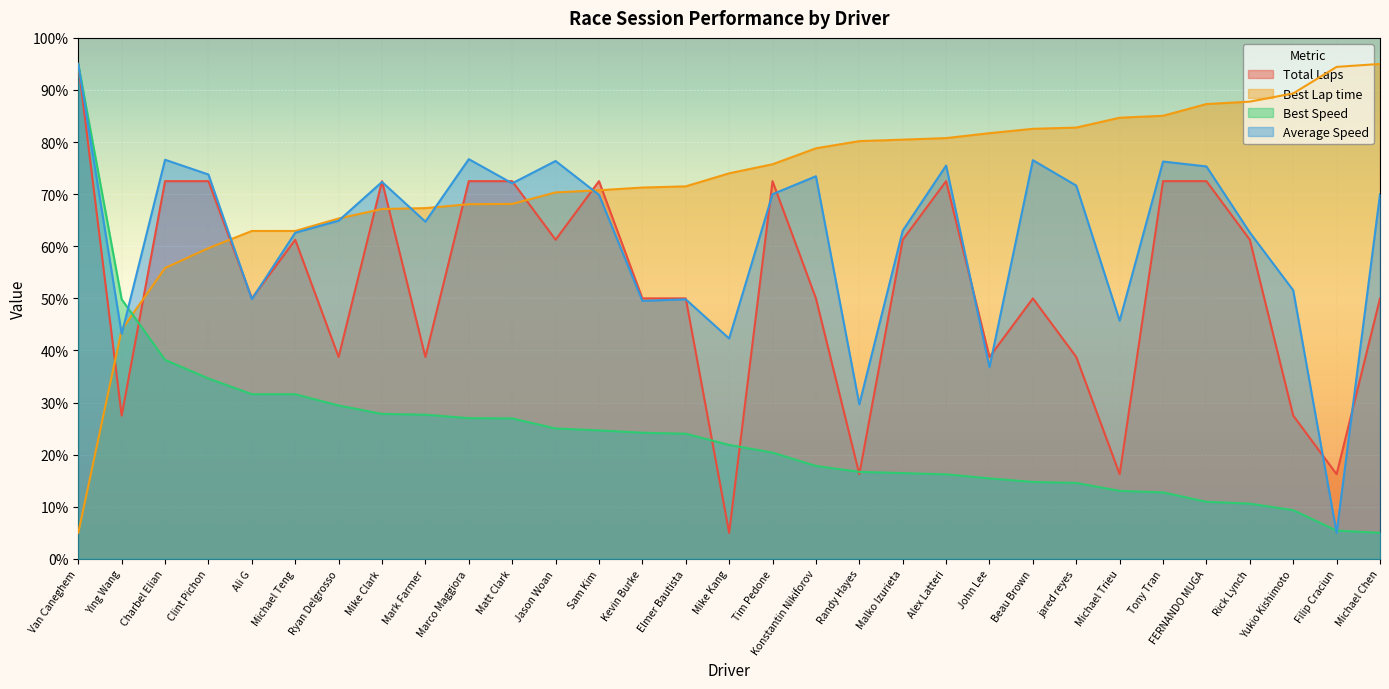

How many lines are shown in the chart?

4